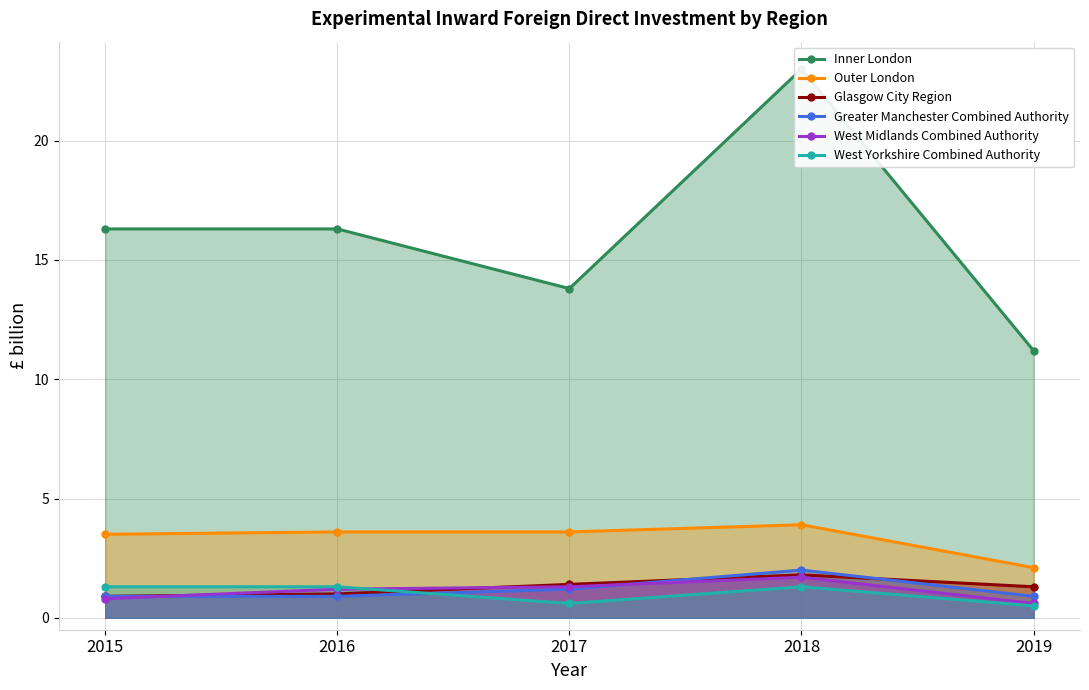

What is the sum of all Outer London values?

16.7